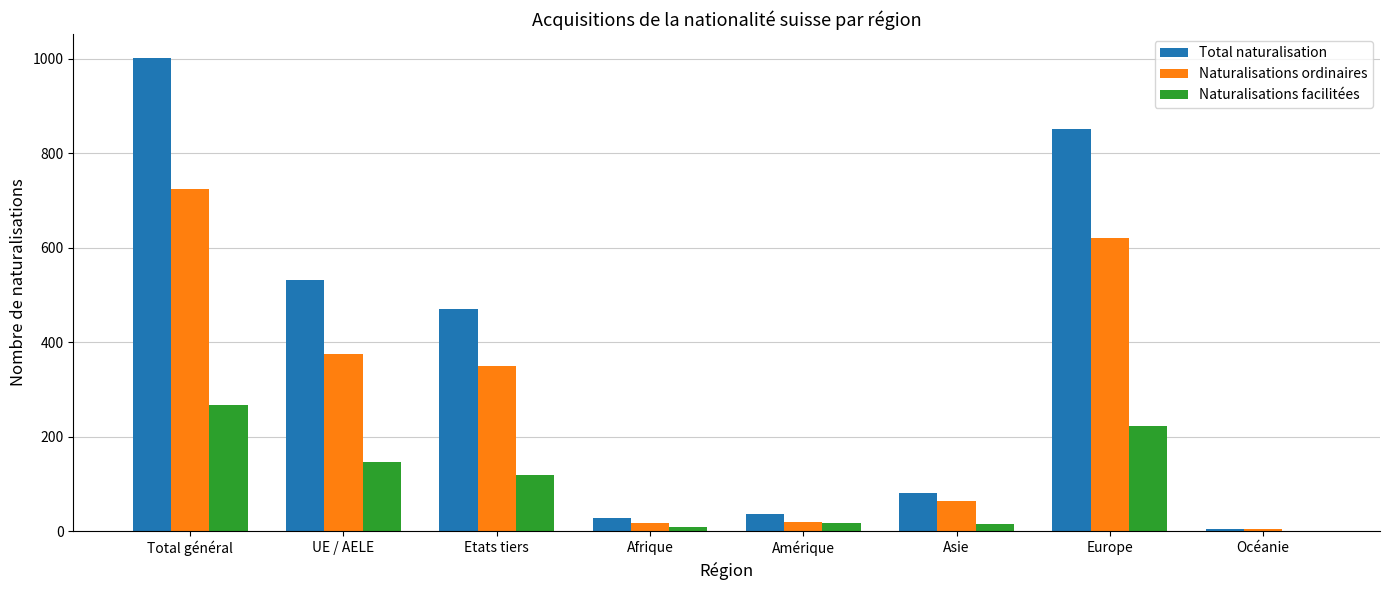

What are all the series names shown in the legend?

Total naturalisation, Naturalisations ordinaires, Naturalisations facilitées